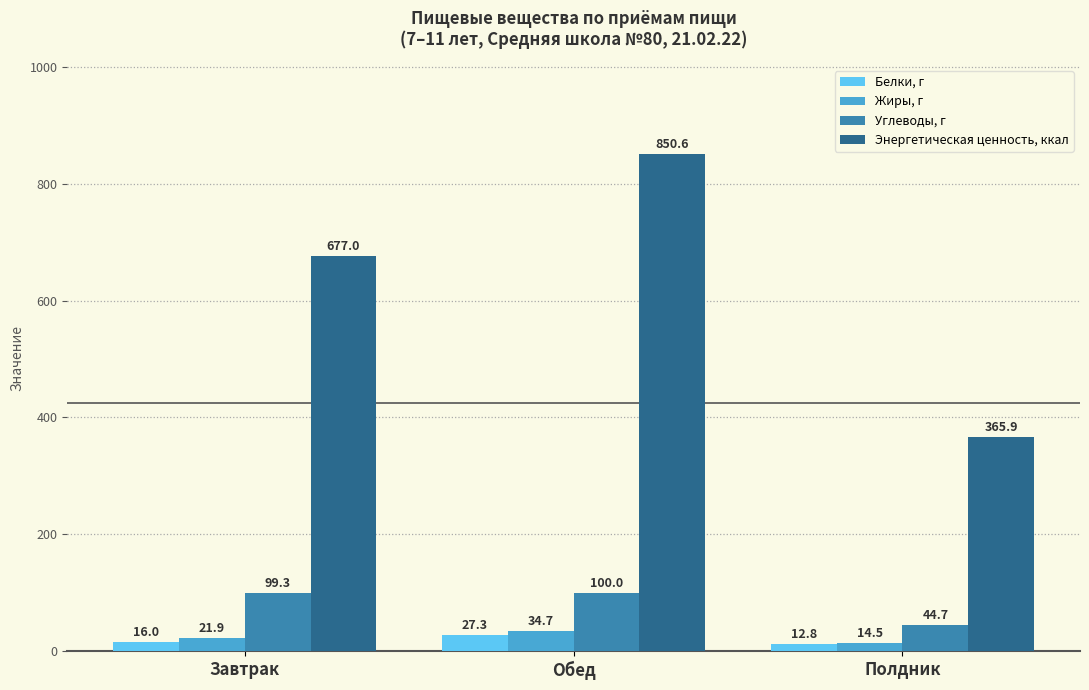

At which category is the sum across all series the highest?

Обед